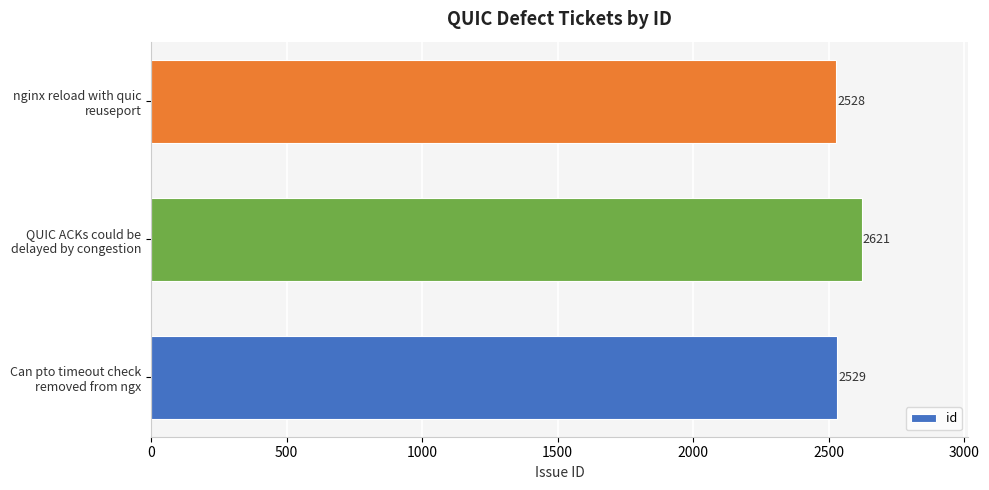

What is the greatest value displayed?

2621